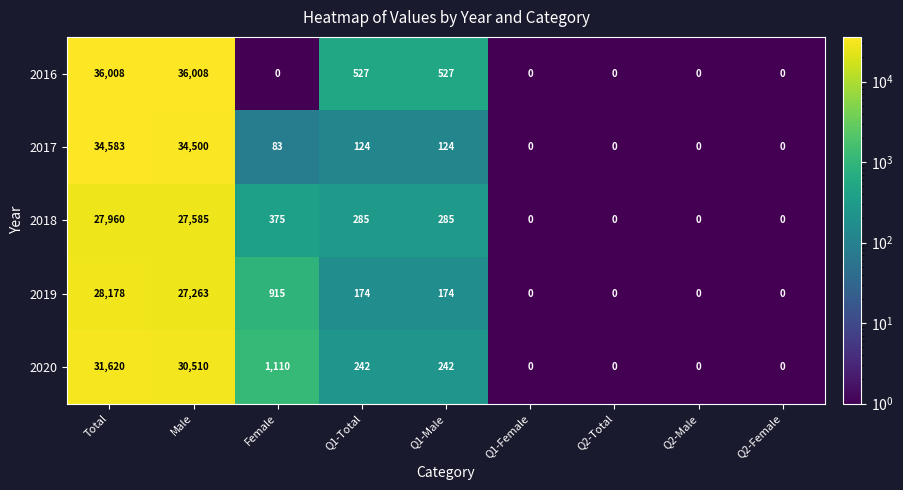

The value of 2017 at Q2-Female is 0. True or false?

True